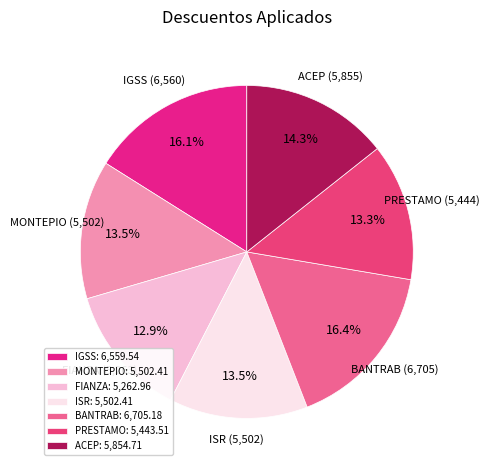

How many slices are in this pie chart?

7